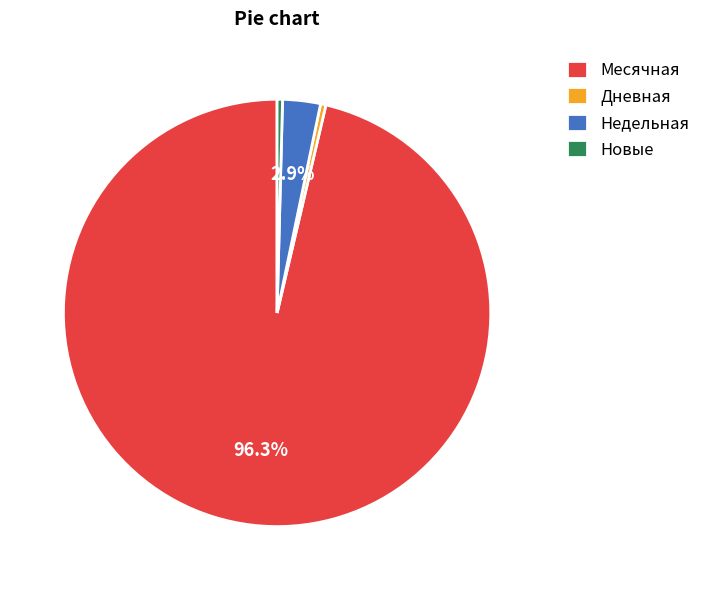

How many segments does this pie chart have?

4